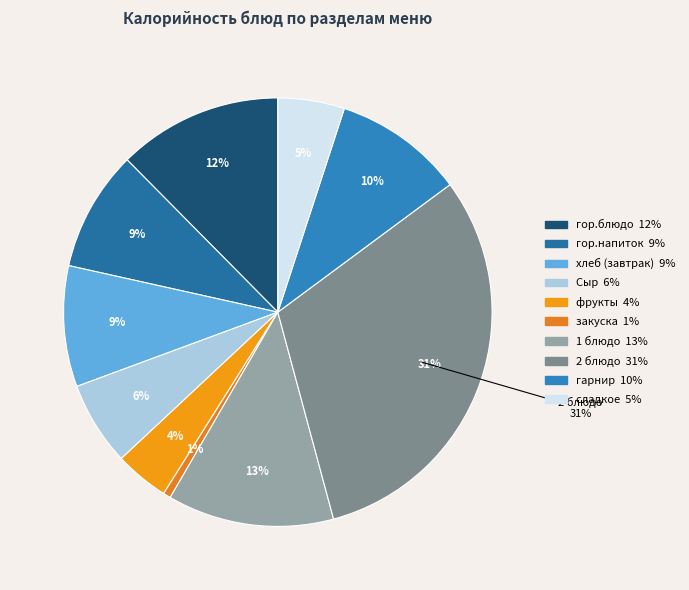

Rank the categories by value from highest to lowest.

2 блюдо, 1 блюдо, гор.блюдо, гарнир, хлеб (завтрак), гор.напиток, Сыр, сладкое, фрукты, закуска